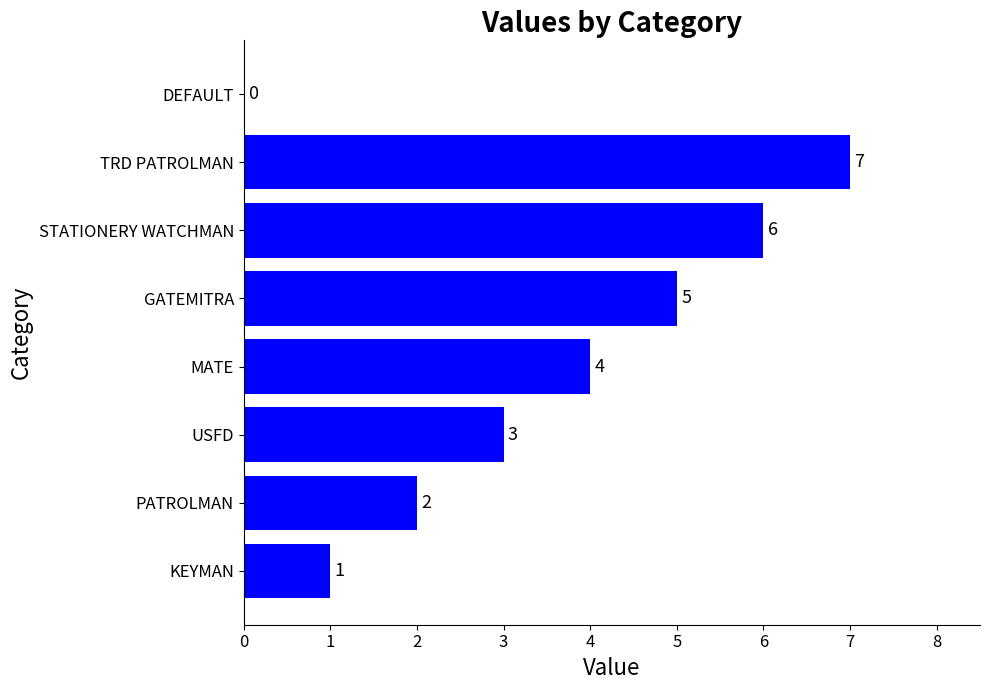

What is the sum of all values?

28